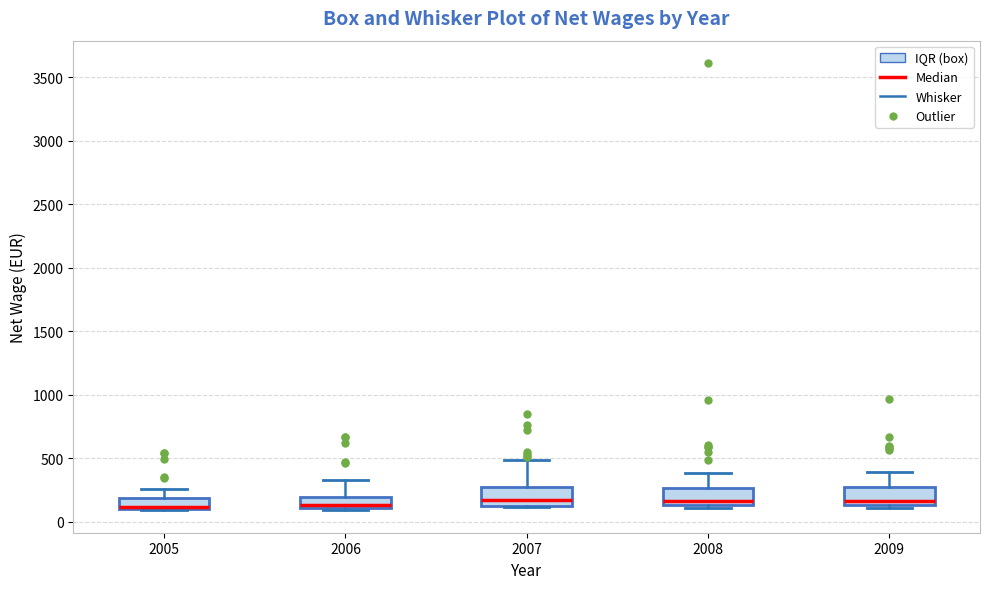

Where is the lower edge of the box at x = 2008 on the y-axis? The values are not printed on the chart, so give them approximately, as read against the axis.

150